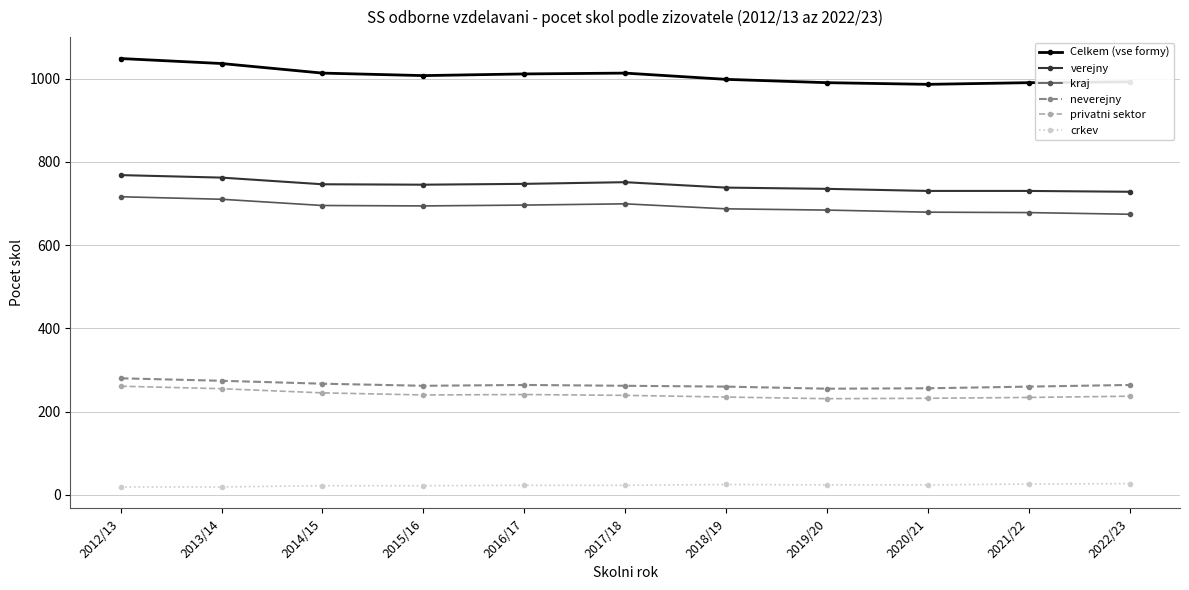

True or false: privatni sektor and verejny intersect in this chart.

False